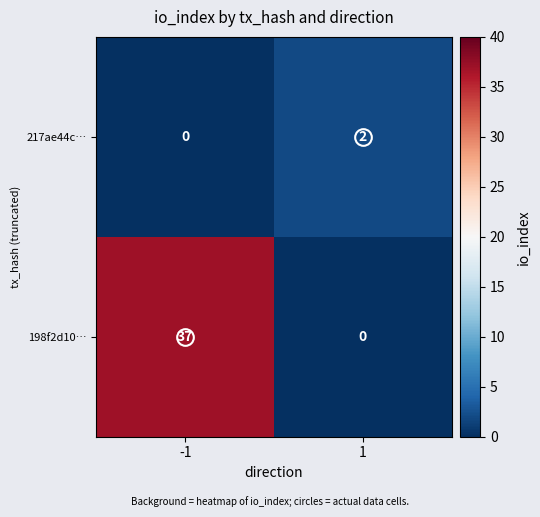

What is the sum of the 198f2d10… values at -1 and 1?

37